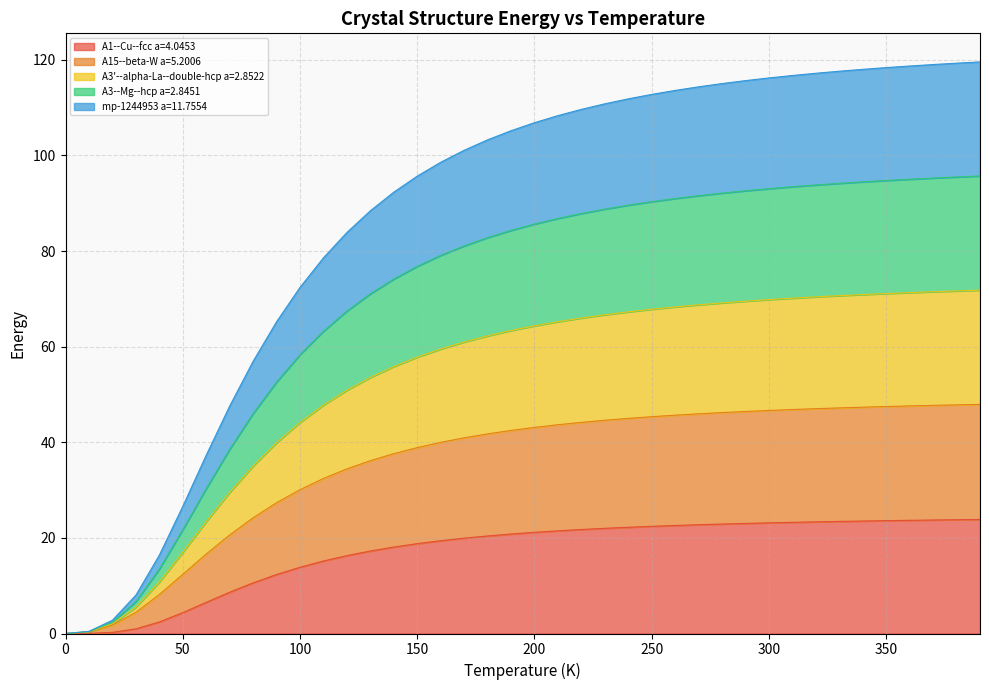

Between 280.0 and 260.0, which is larger?

280.0